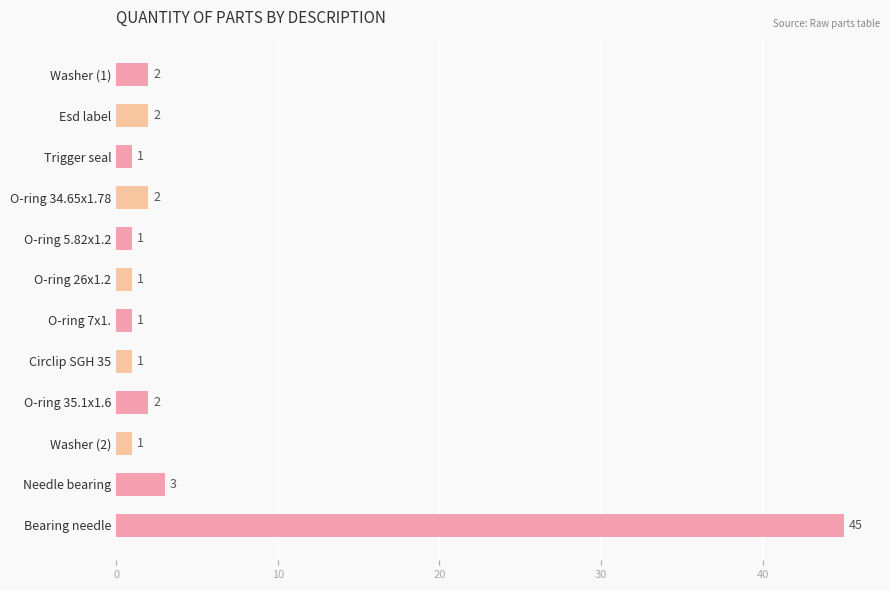

True or false: the data shows 5 at Needle bearing.

False